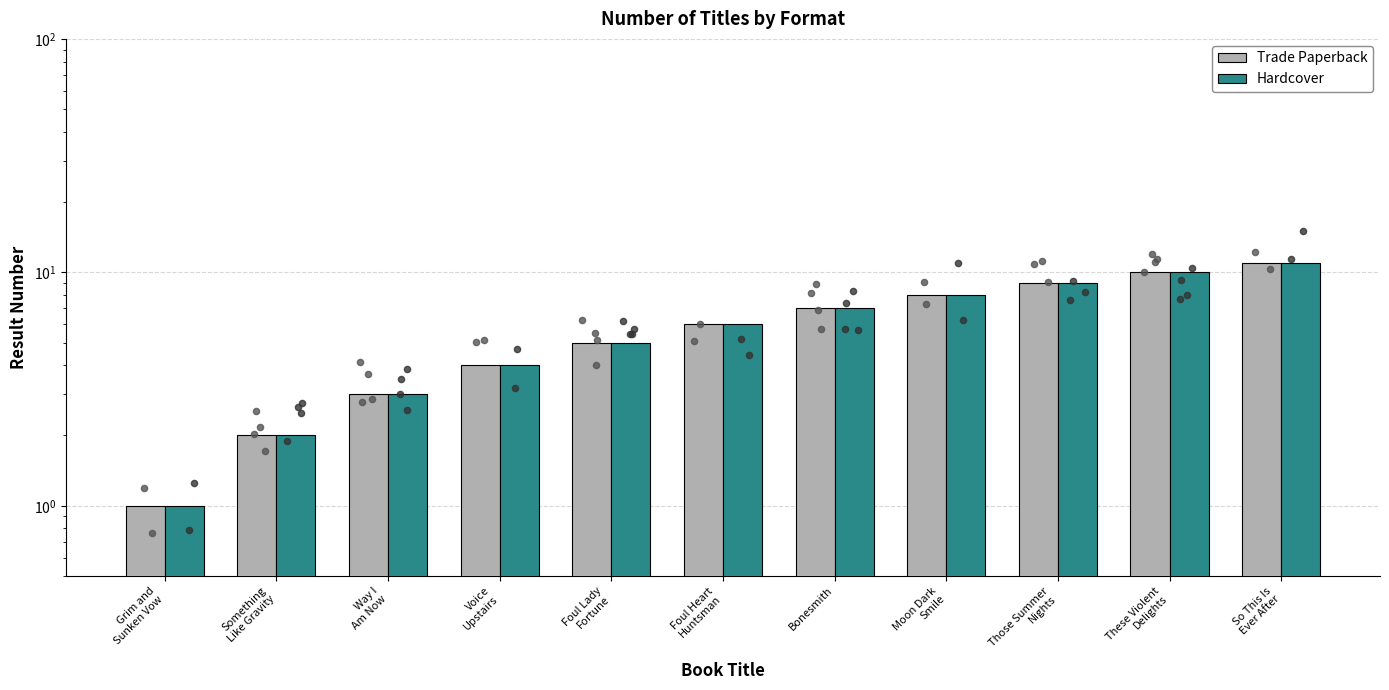

At which category is the sum across all series the highest?

So This Is
Ever After